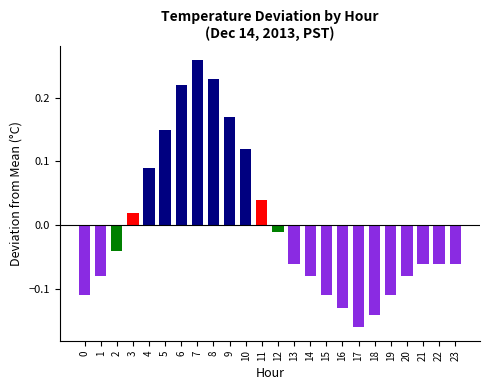

What is the difference between the second highest and minimum values?

0.4